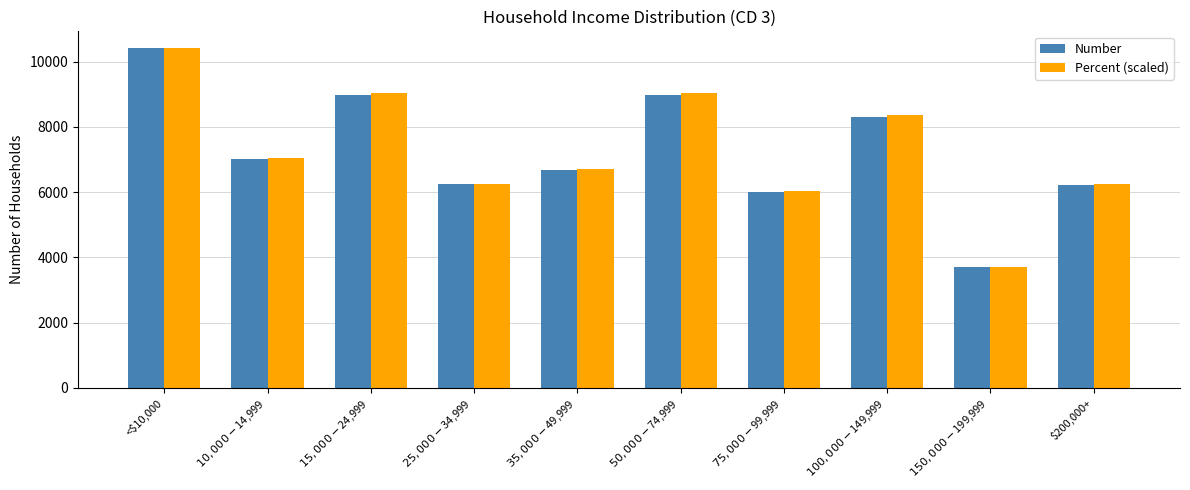

At how many categories does at least one series exceed 6896?

5